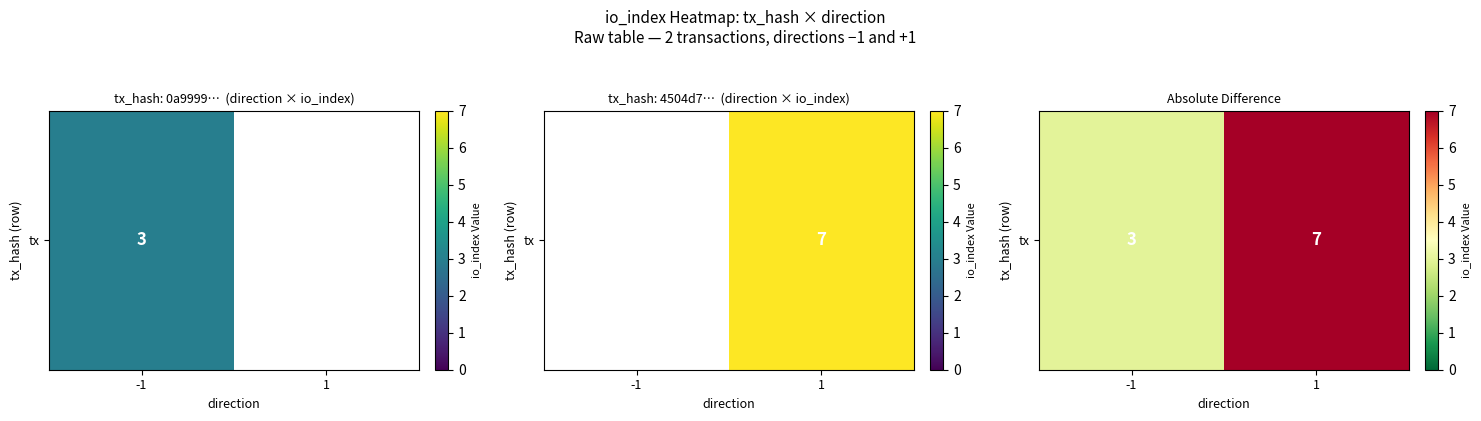

Which has a higher value, 1 or -1?

1